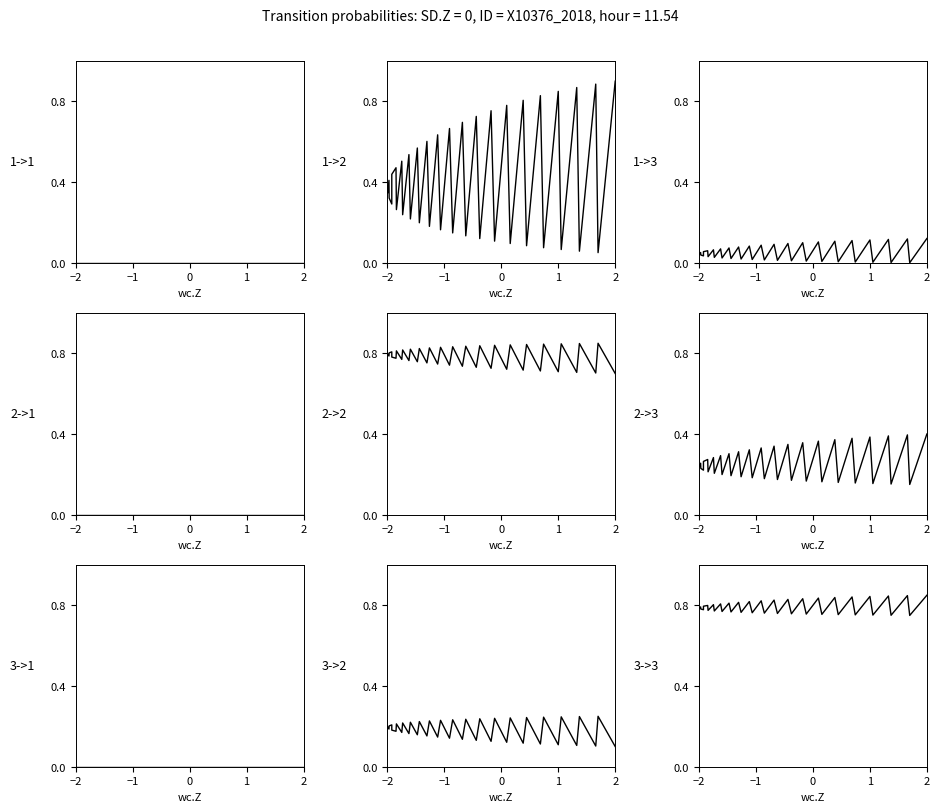

True or false: there are more than 1 points higher than both neighbors.

True